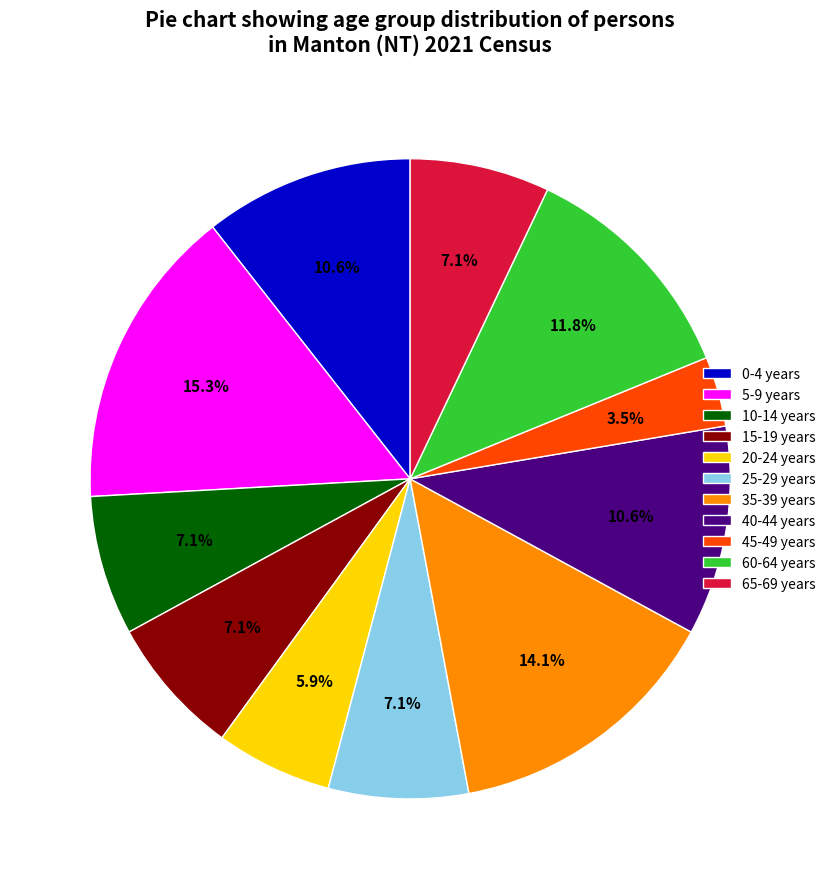

How many segments does this pie chart have?

11